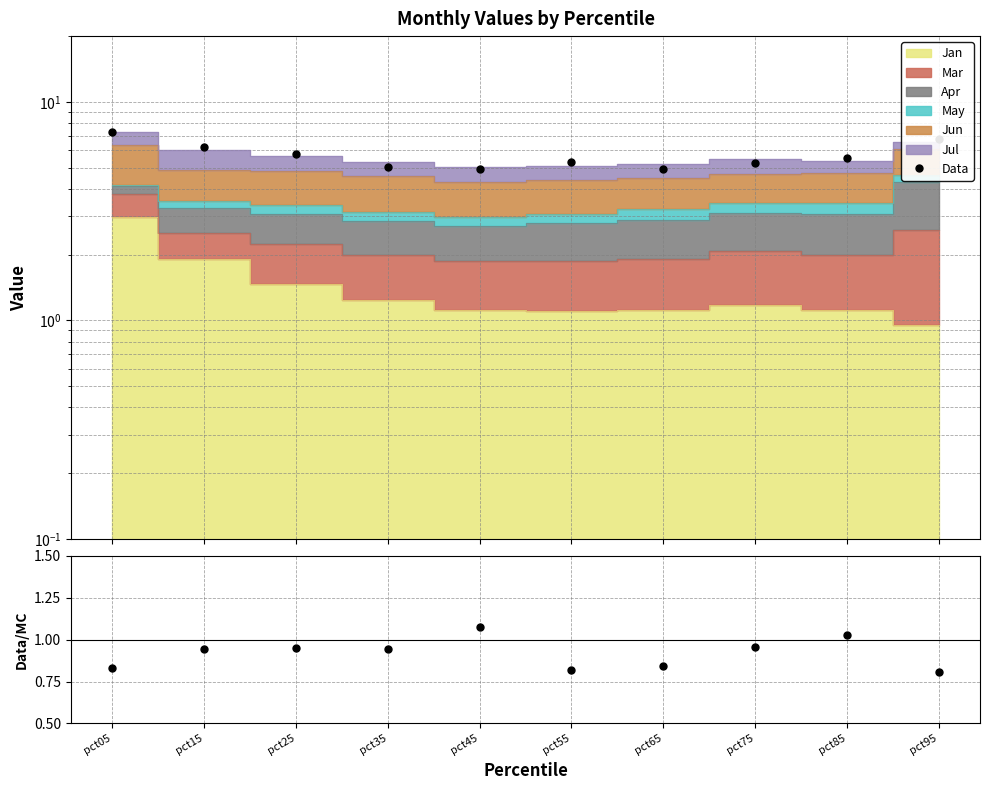

True or false: Data and Data/MC cross at least once.

False